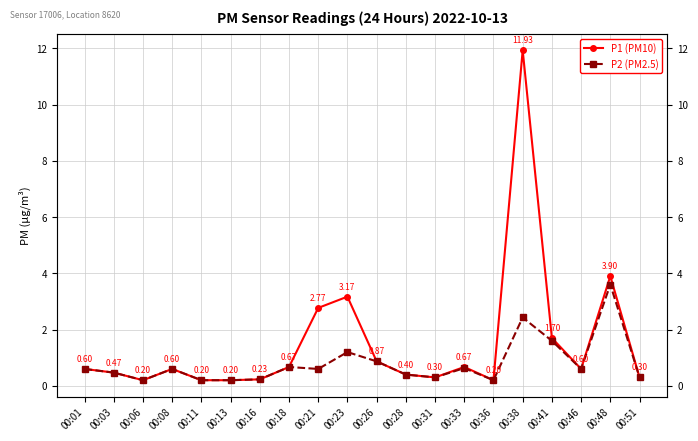

The P1 (PM10) series shows 0.2 at 00:06. True or false?

True